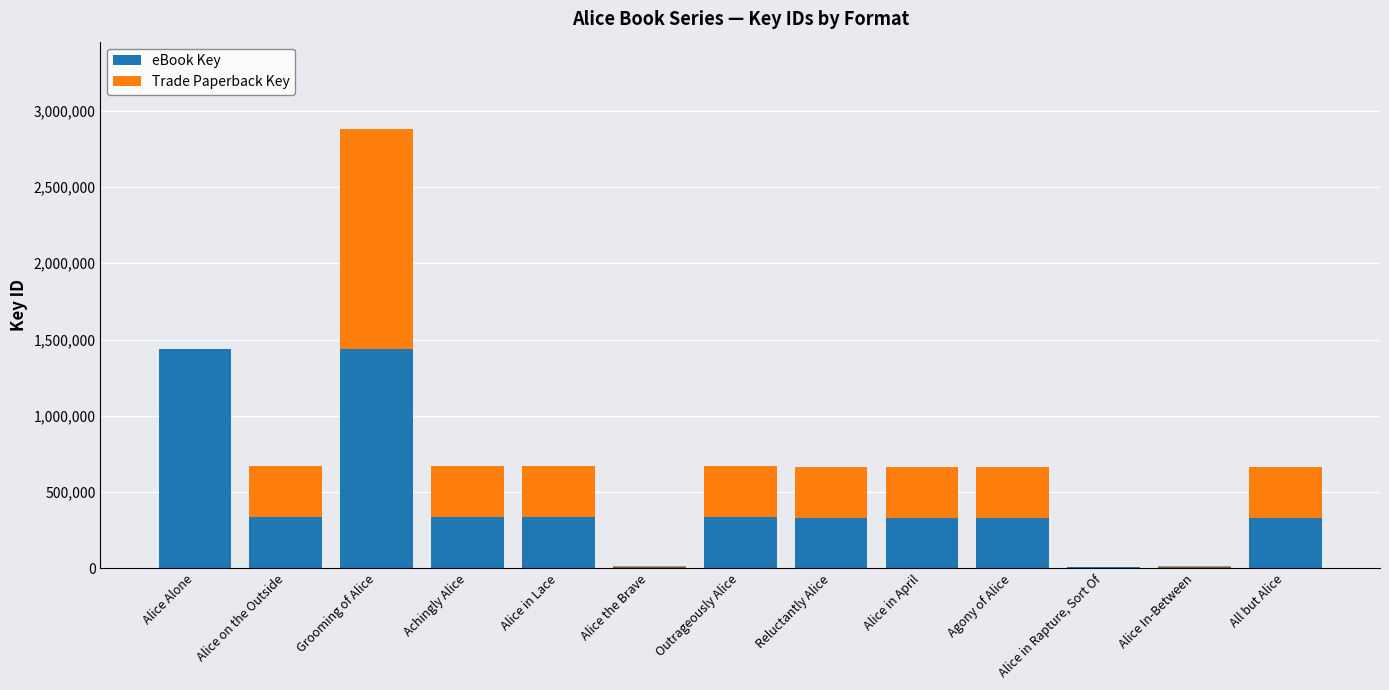

What are all the series names shown in the legend?

eBook Key, Trade Paperback Key